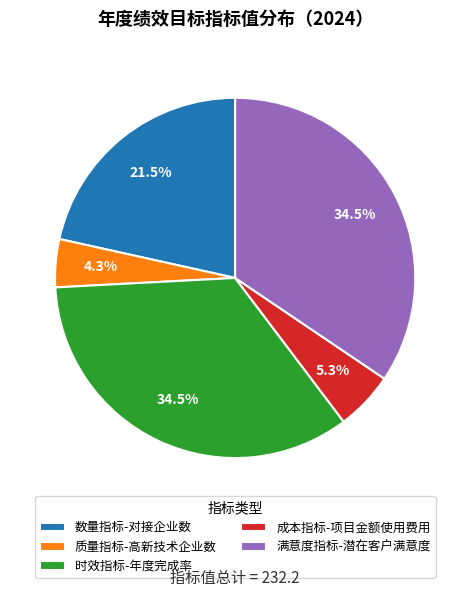

What is the total percentage of 质量指标-高新技术企业数 and 成本指标-项目金额使用费用?

9.6%